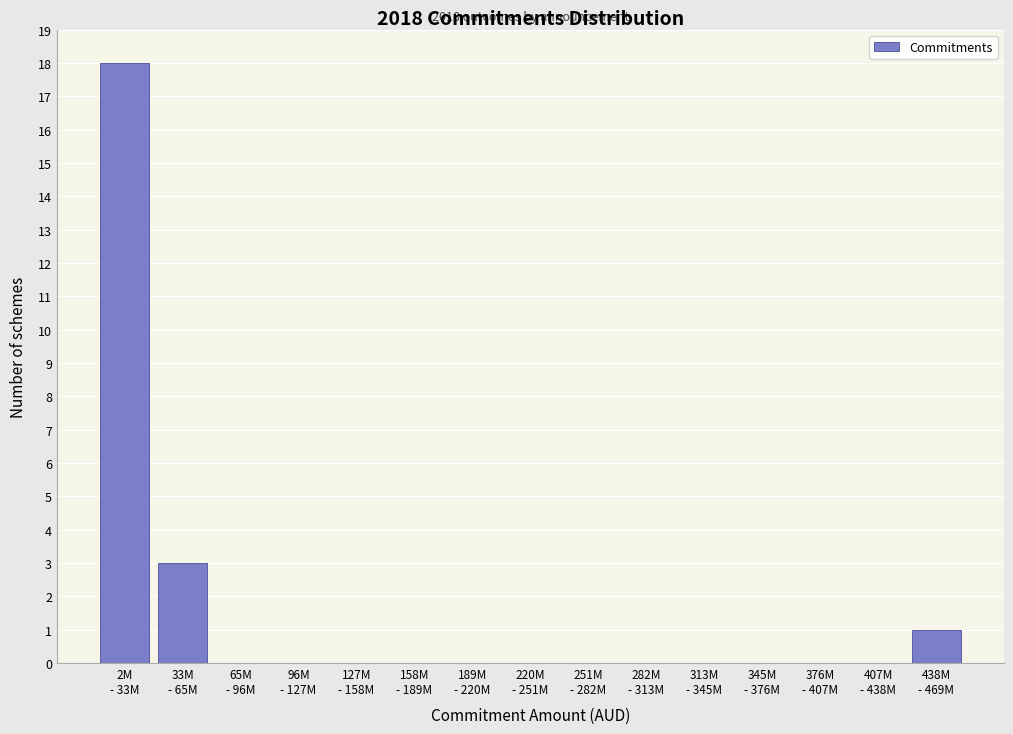

What is the maximum value shown in the chart?

18